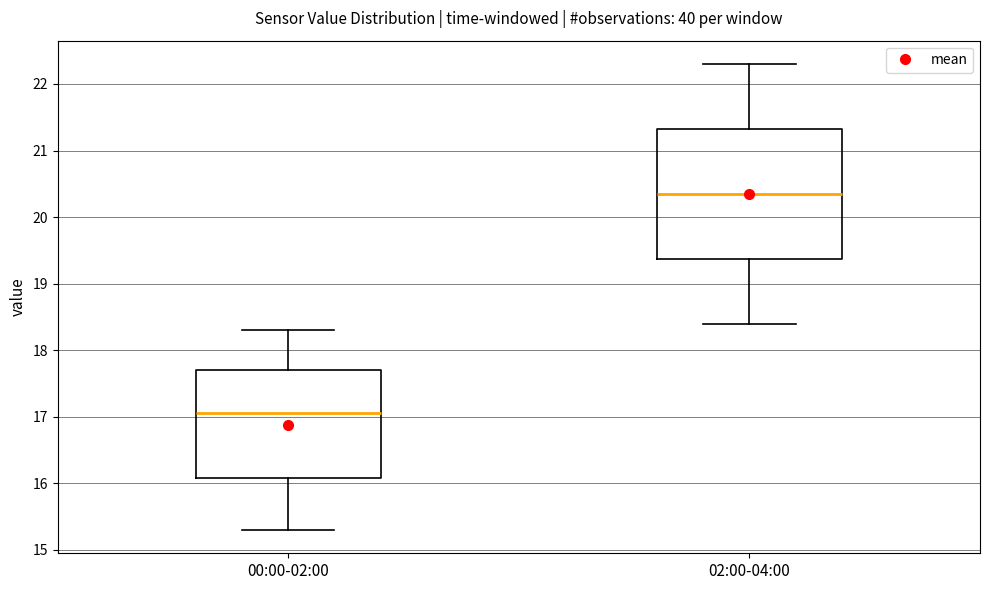

Reading left to right, read every box against the y-axis: the position of its median line, the range the box covers, and the ends of its whiskers. The values are not printed on the chart, so give them approximately, as read against the axis.

00:00-02:00: median 17.1, box 16.1 to 17.7, whiskers 15.3 to 18.3
02:00-04:00: median 20.4, box 19.4 to 21.3, whiskers 18.4 to 22.3